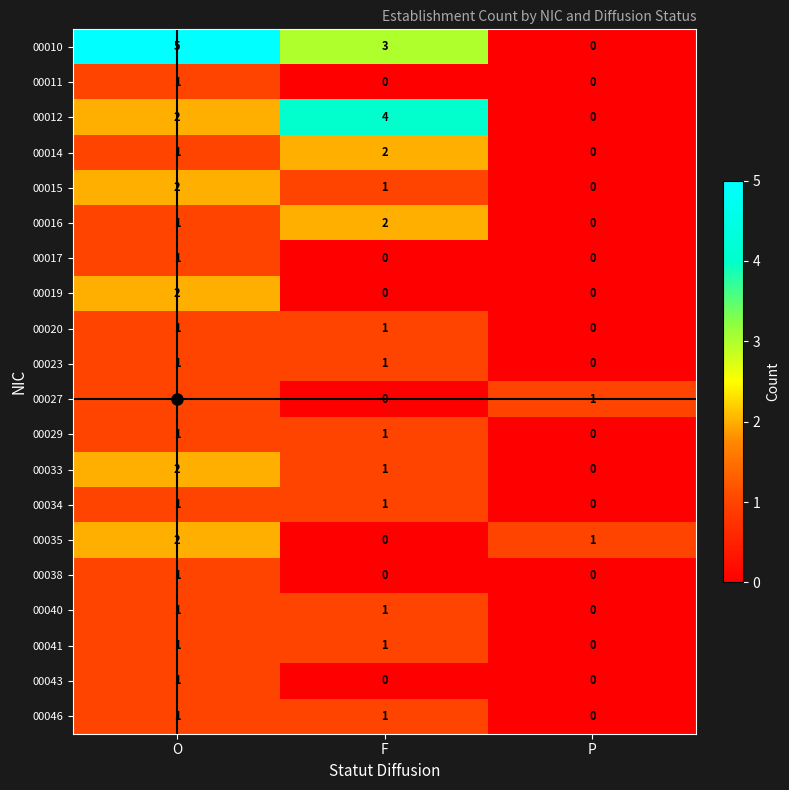

Which category has the highest value across all series?

O